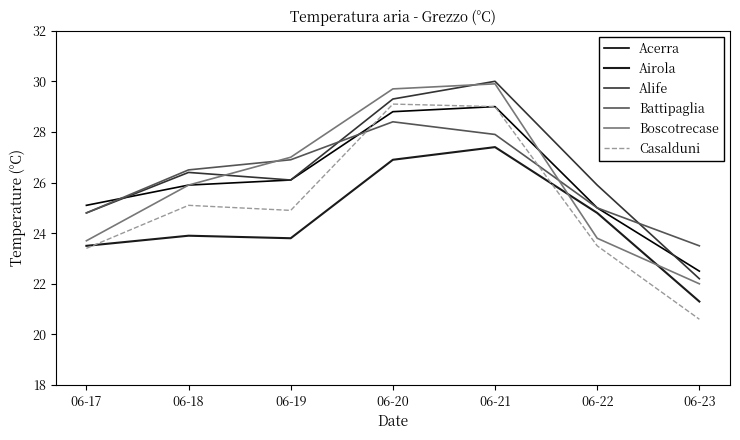

Which label corresponds to the smallest value in the chart?

06-23